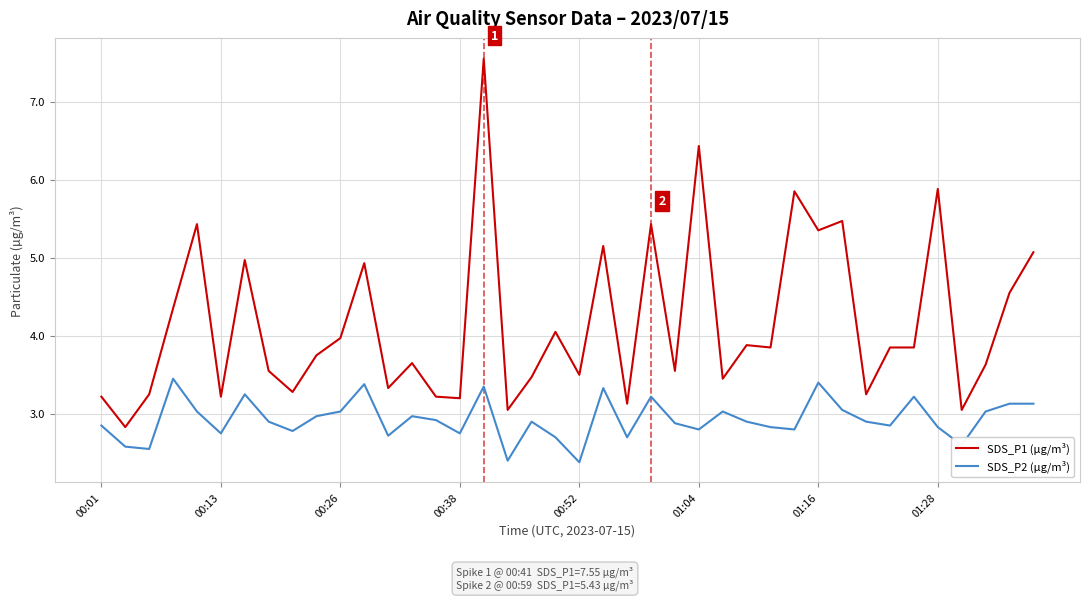

List the series in order of their overall mean, highest first.

SDS_P1 (µg/m³), SDS_P2 (µg/m³)